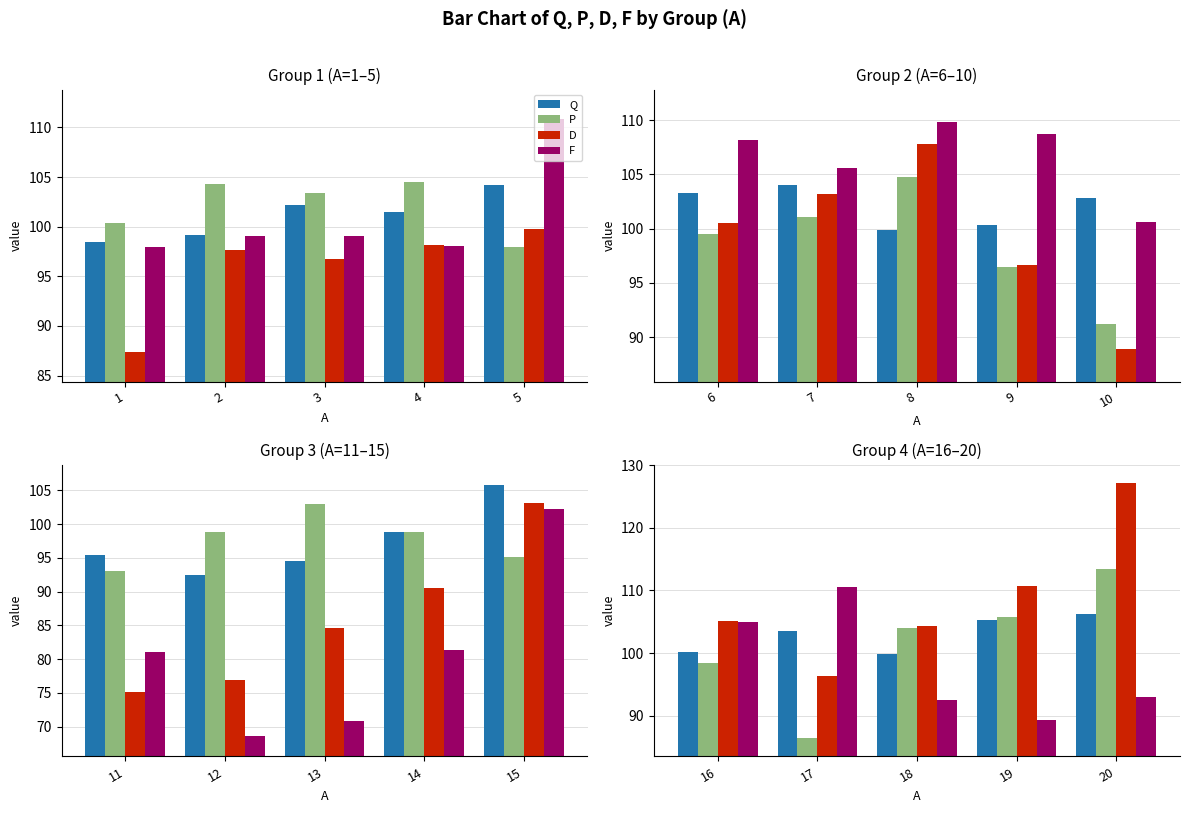

At how many categories does at least one series exceed 111?

1